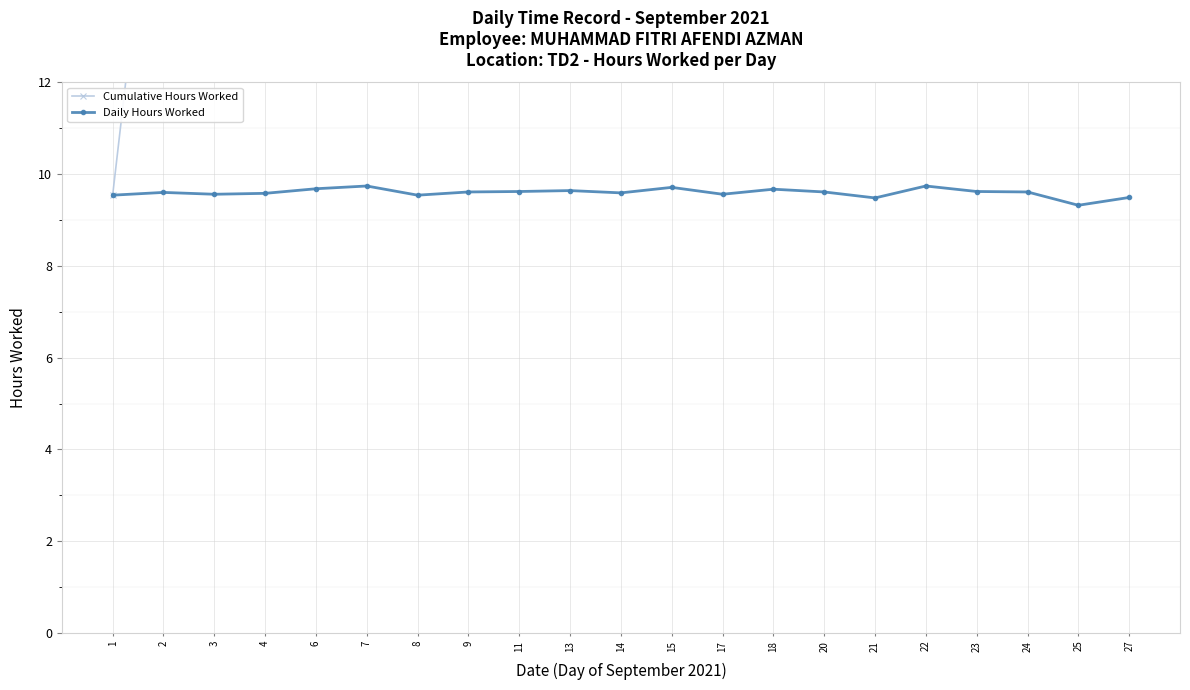

What is the maximum value shown in the chart?

201.5